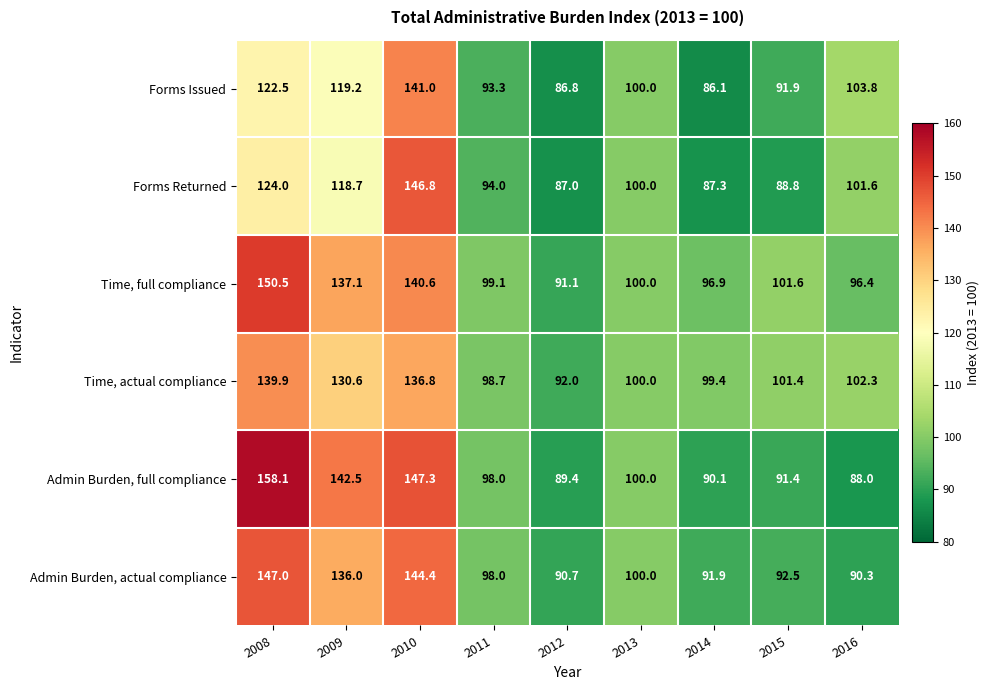

What is the difference between the Forms Issued values at 2008 and 2009?

3.3